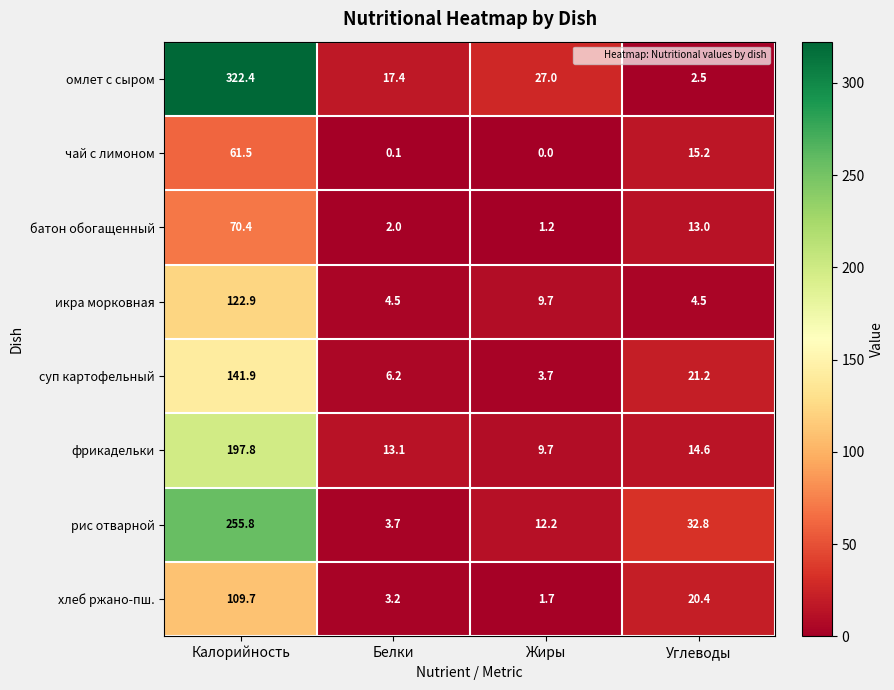

What is the total value across all series at Белки?

50.2